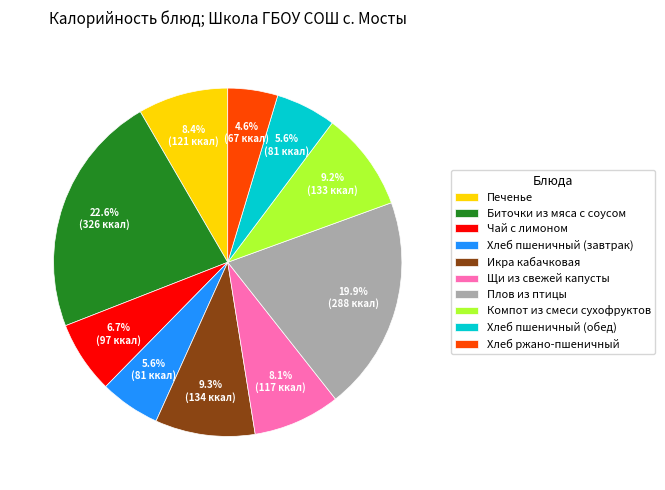

Does any single category account for the majority?

No